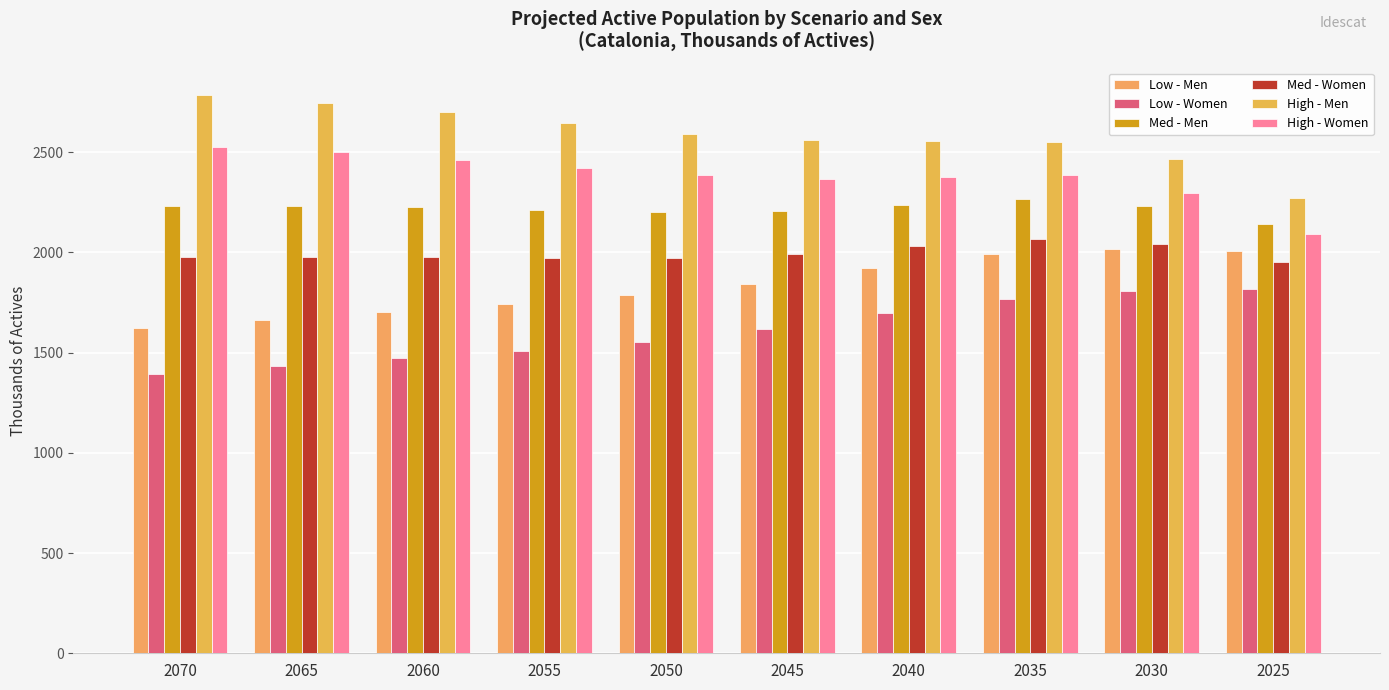

Which series has the widest spread of values?

High - Men